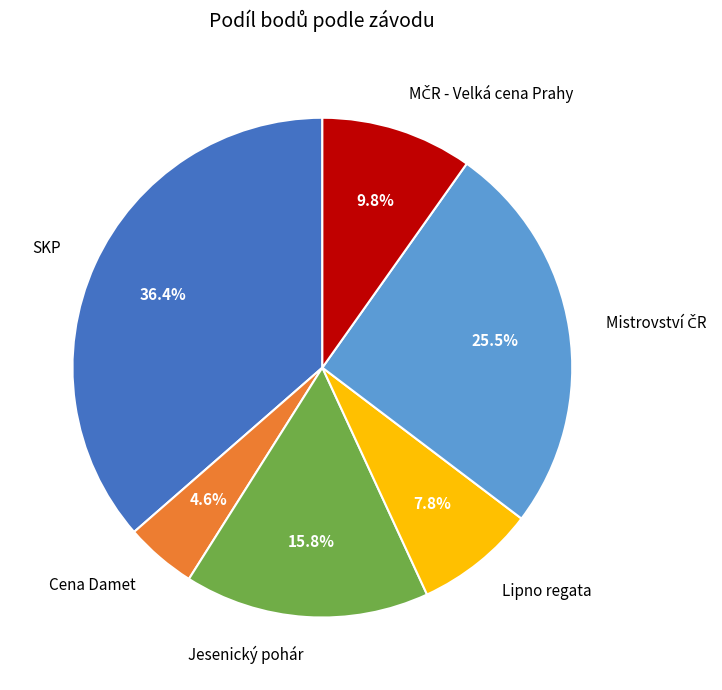

Is there a majority slice in this chart?

No